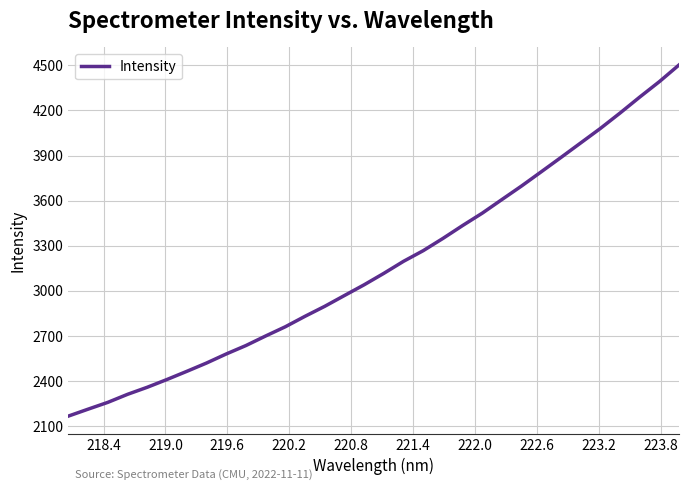

True or false: there are more than 0 points higher than both neighbors.

False